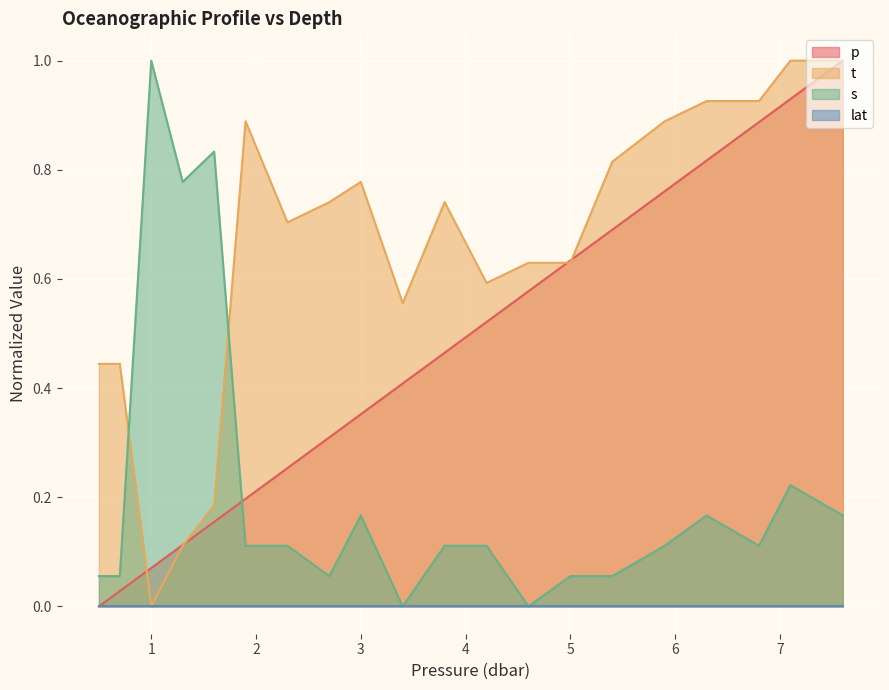

Which series changed the most between 6.3 and 6.8?

p